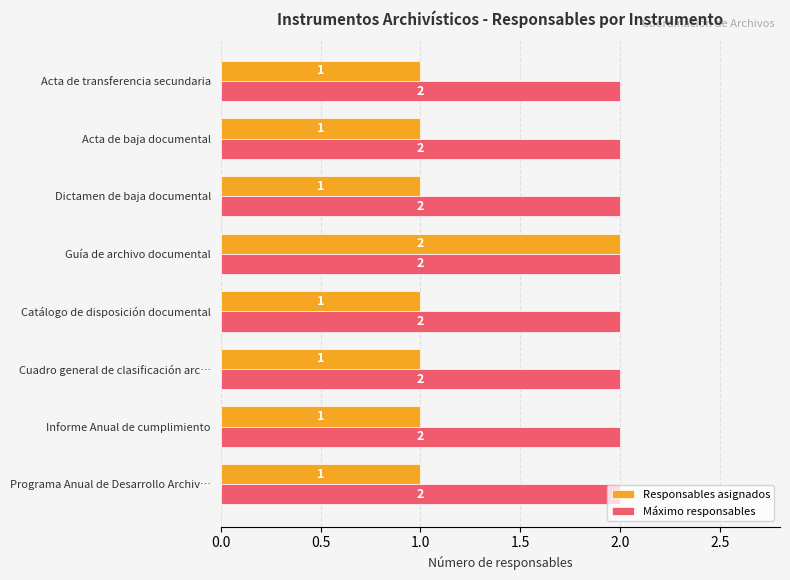

List the series in order of their overall mean, highest first.

Máximo responsables, Responsables asignados